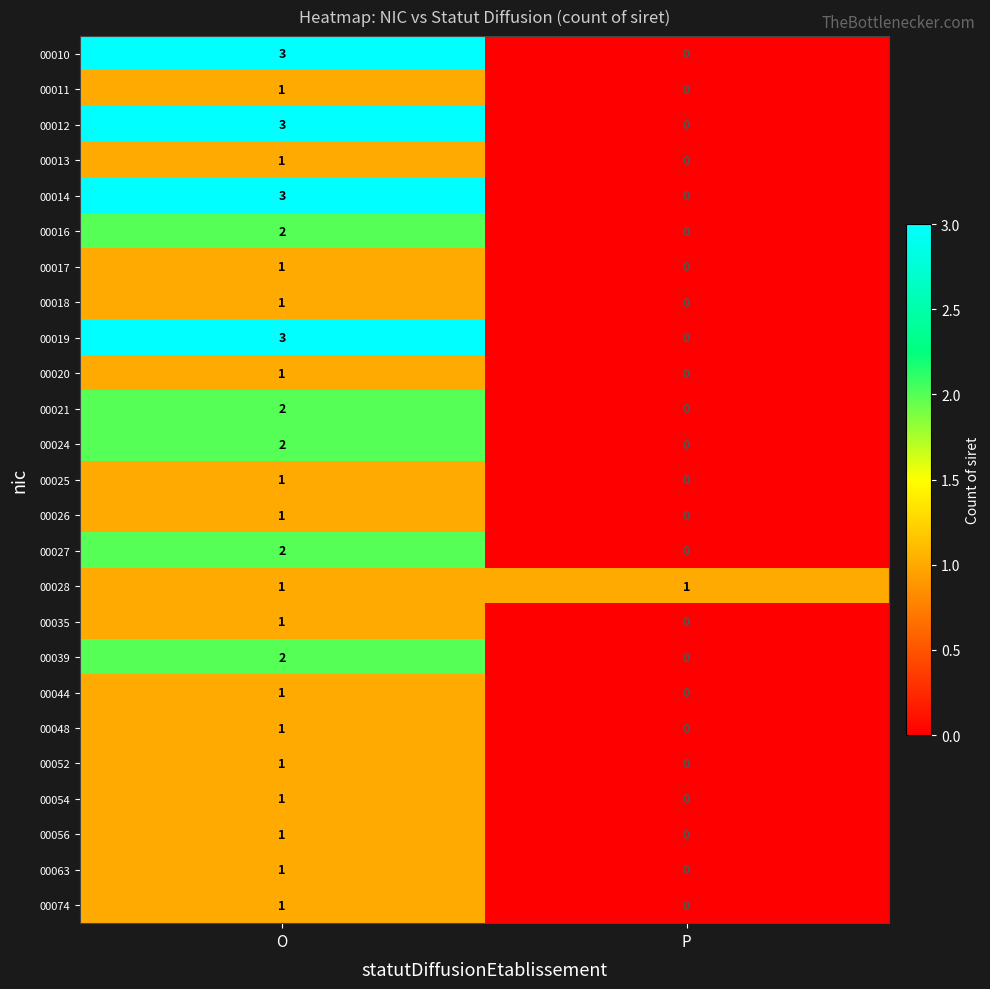

What is the total value across all series at O?

38